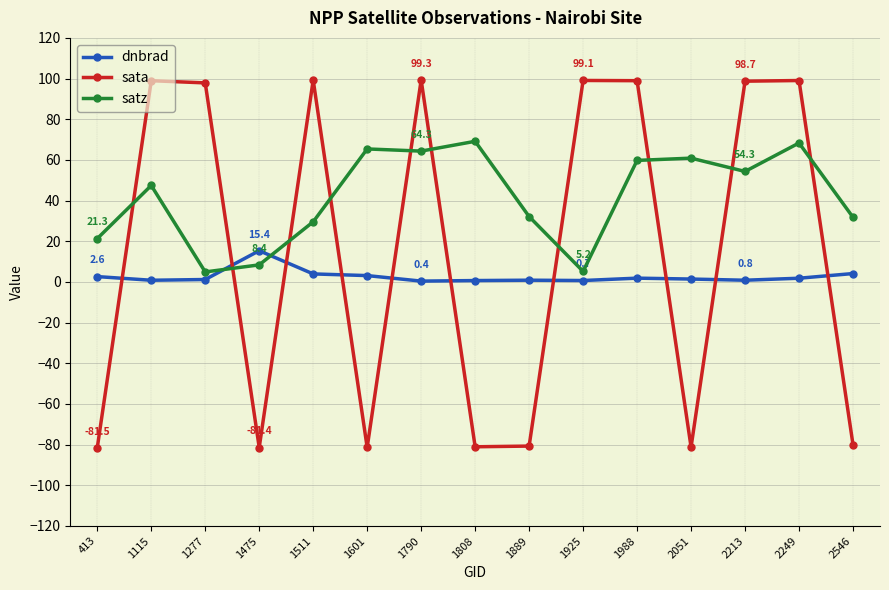

How many values in sata are below zero?

7